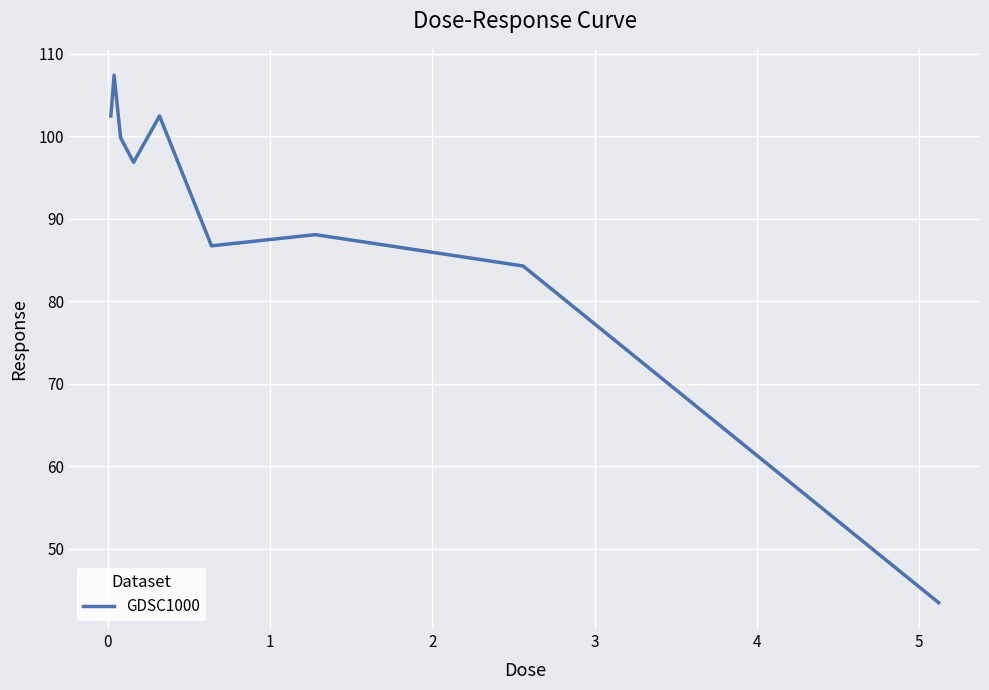

Count the number of values greater than 96.

5